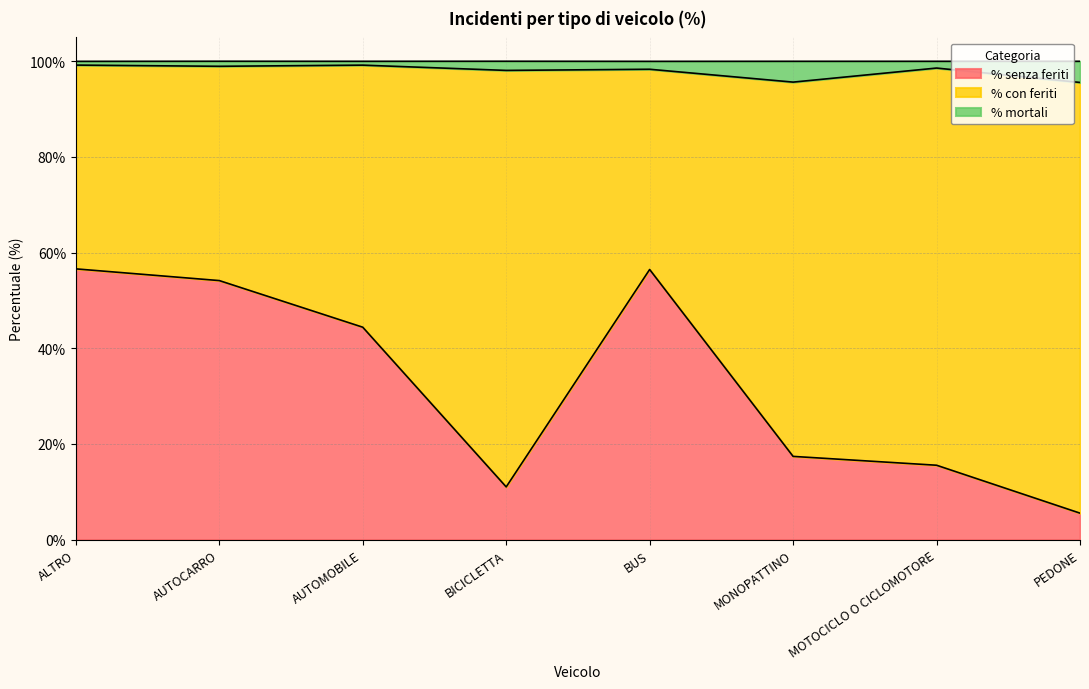

The value of % senza feriti at AUTOMOBILE is 15.8. True or false?

False